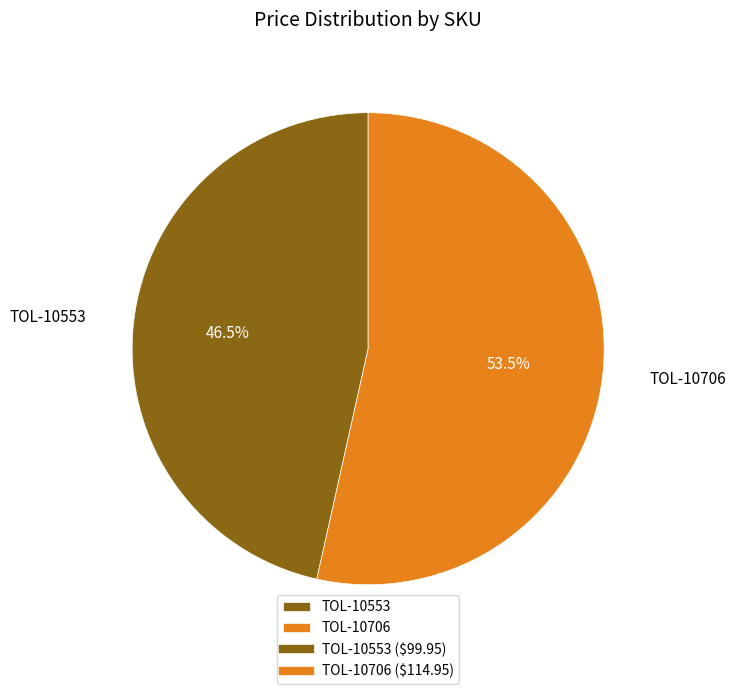

Which category accounts for the majority?

TOL-10706